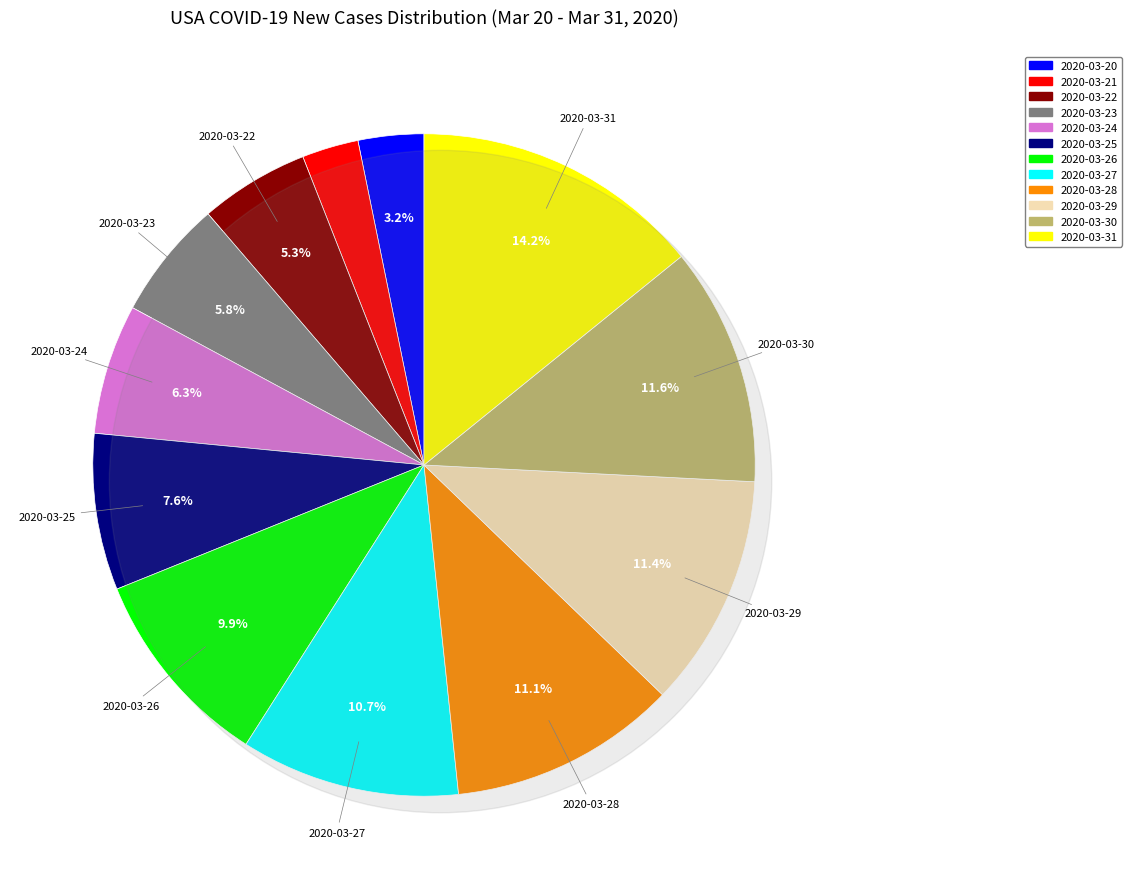

To the nearest percent, what is the average slice percentage?

8%